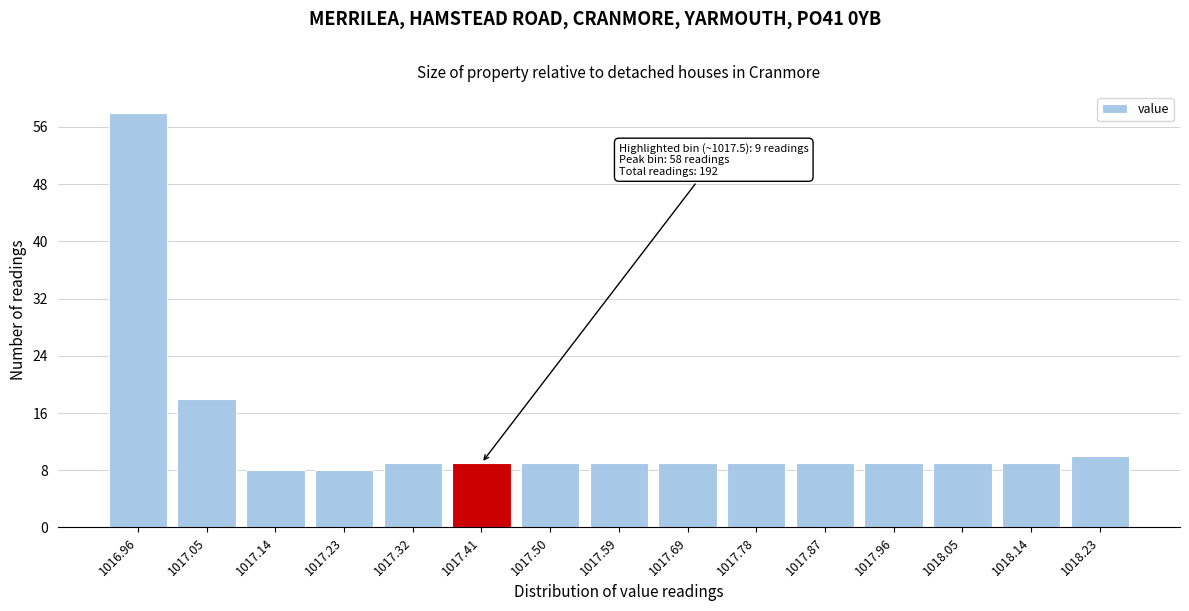

Reading left to right, list all the values displayed in this chart.

58	18	8	8	9	9	9	9	9	9	9	9	9	9	10